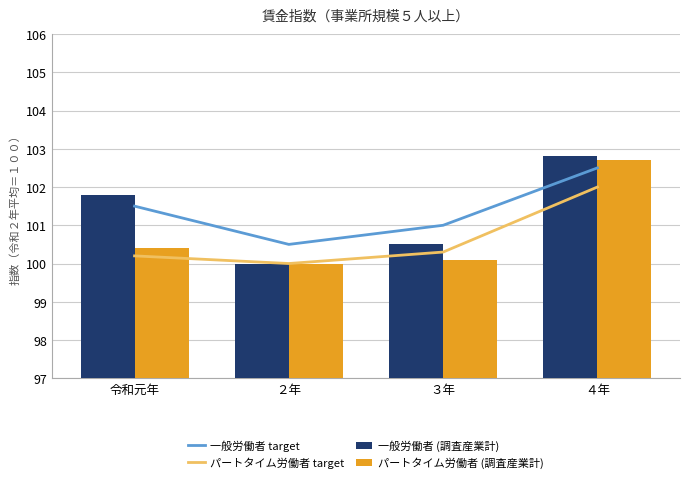

Count the number of categories in the chart.

4